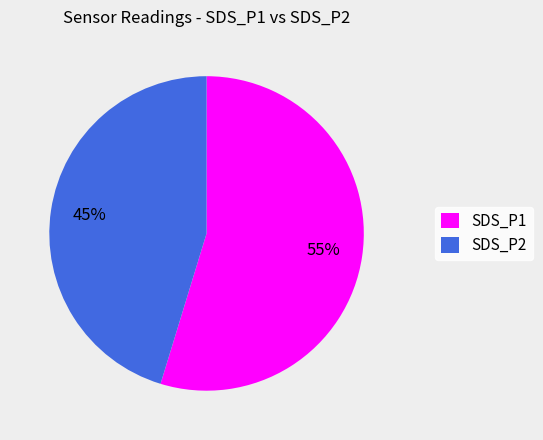

To the nearest percent, what is the combined percentage of SDS_P1 and SDS_P2?

100%